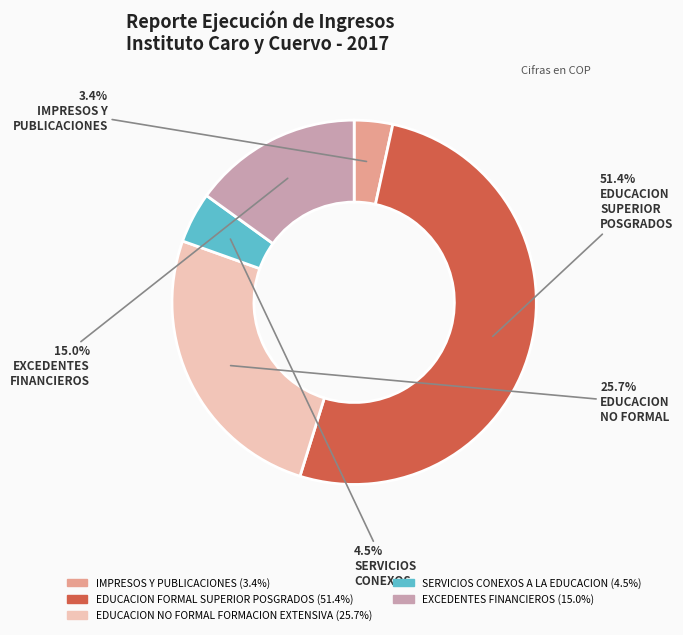

To the nearest percent, what is the combined percentage of EXCEDENTES FINANCIEROS and EDUCACION FORMAL SUPERIOR POSGRADOS?

66%